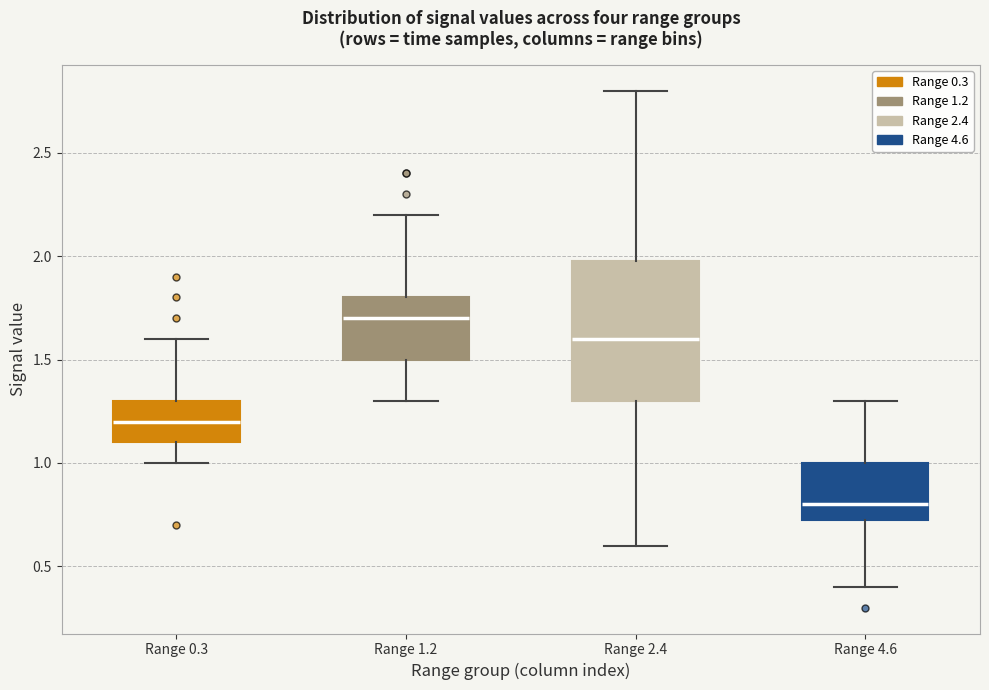

Which box is the tallest, from its lower edge to its upper edge?

Range 2.4